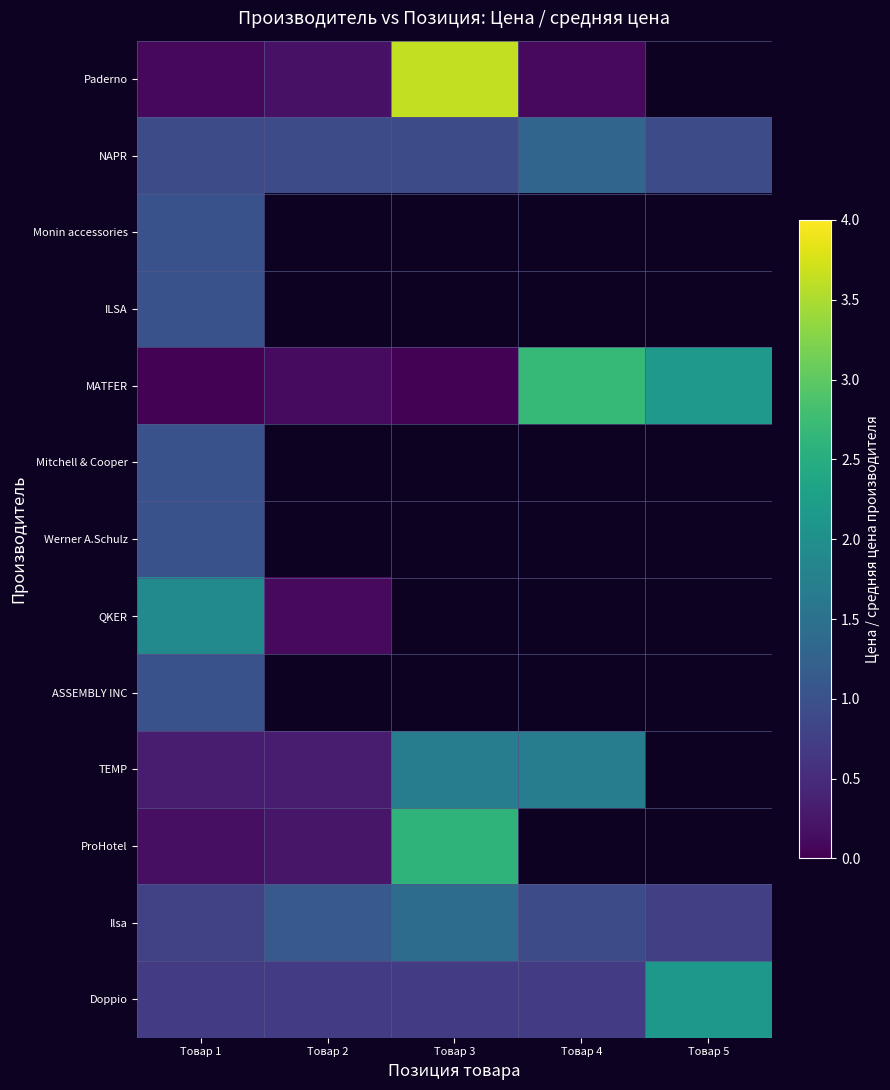

How many positive values does the Werner A.Schulz series have?

1